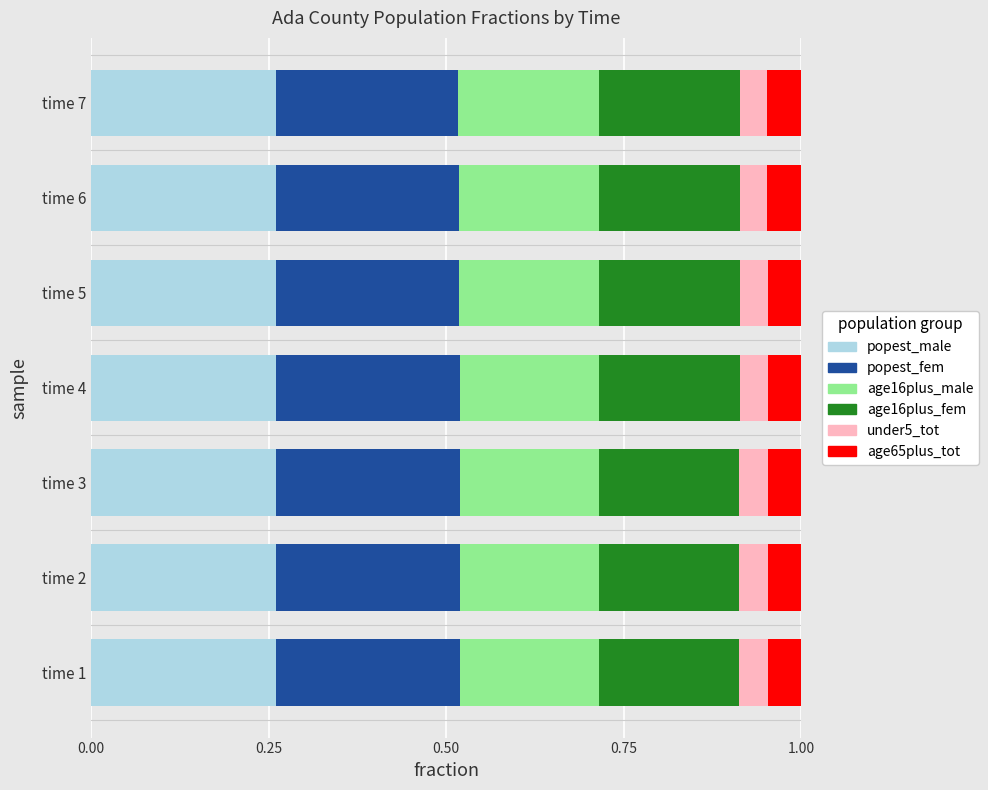

What is the sum of all popest_male values?

1.8